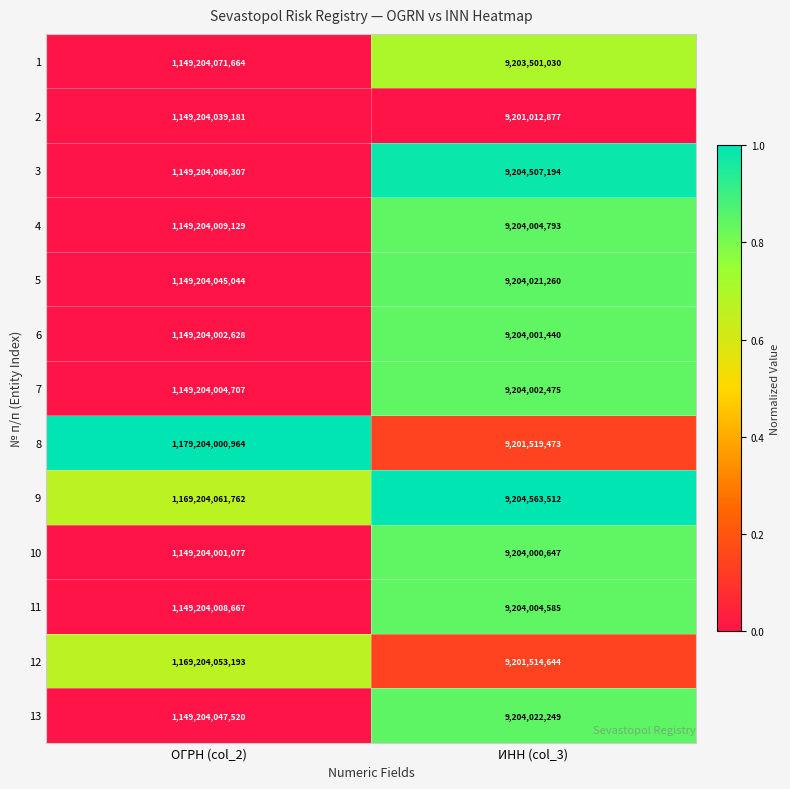

The 8 series shows 6186527862 at ИНН (col_3). True or false?

False